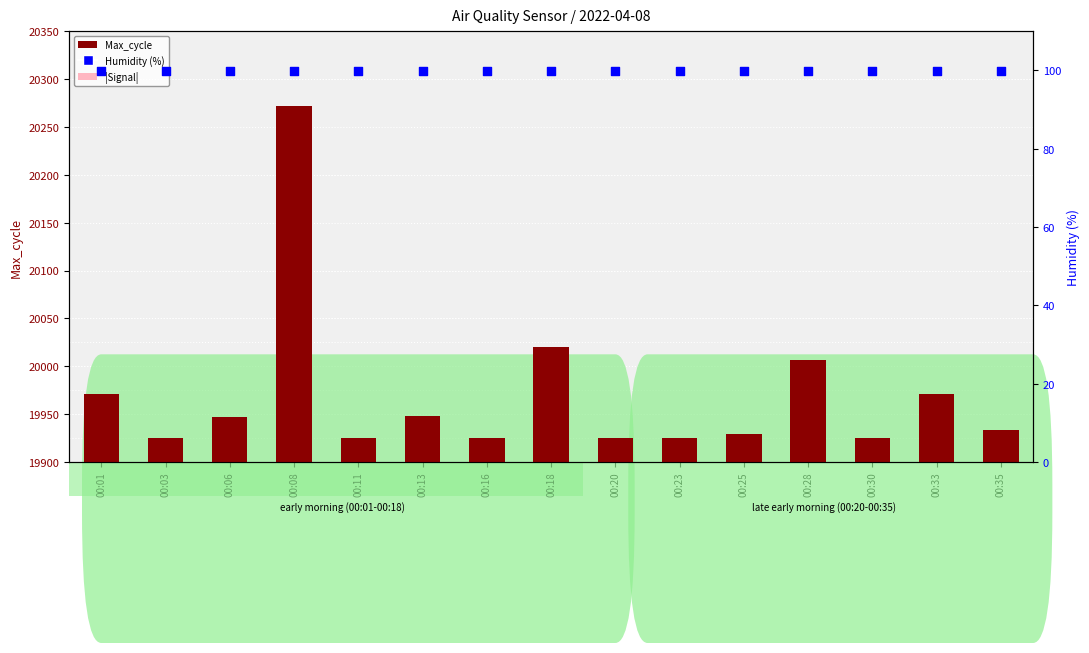

What is the total value across all series at 00:23?

20076.9